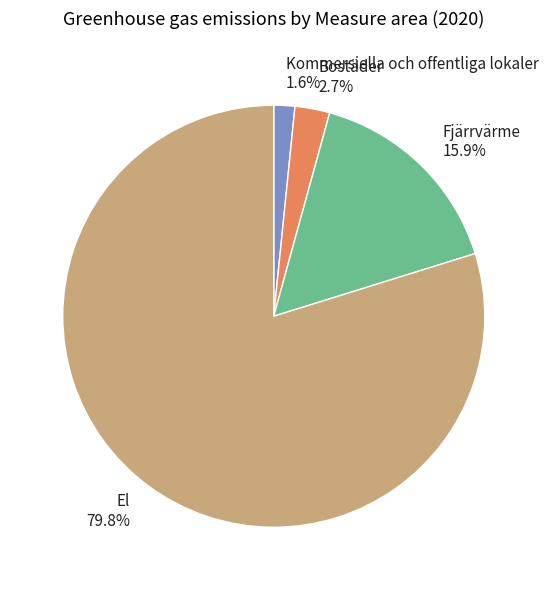

What percentage do Fjärrvärme and El together represent?

95.7%